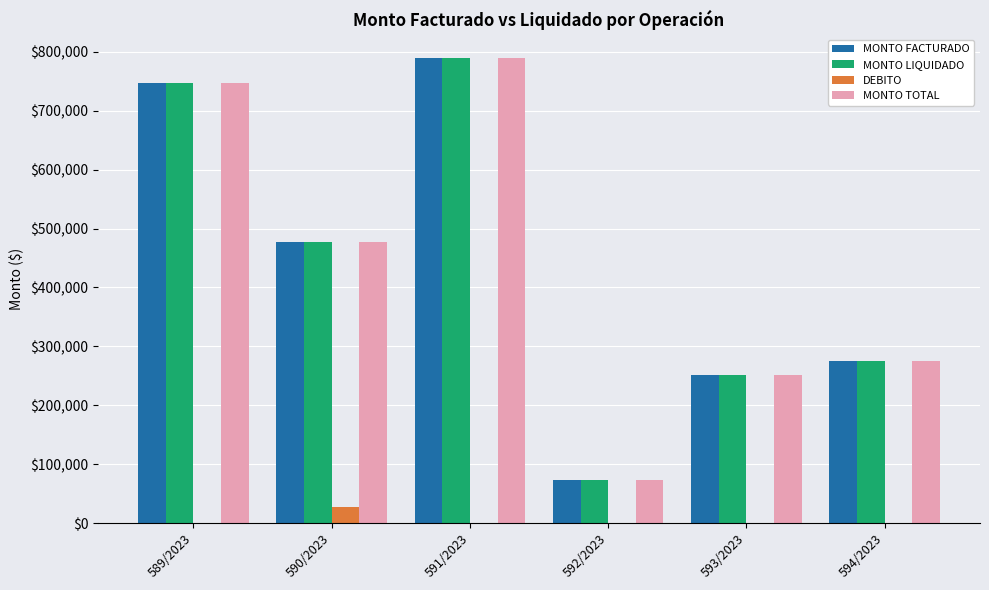

What is the spread (max minus min) of values at 593/2023?

250750